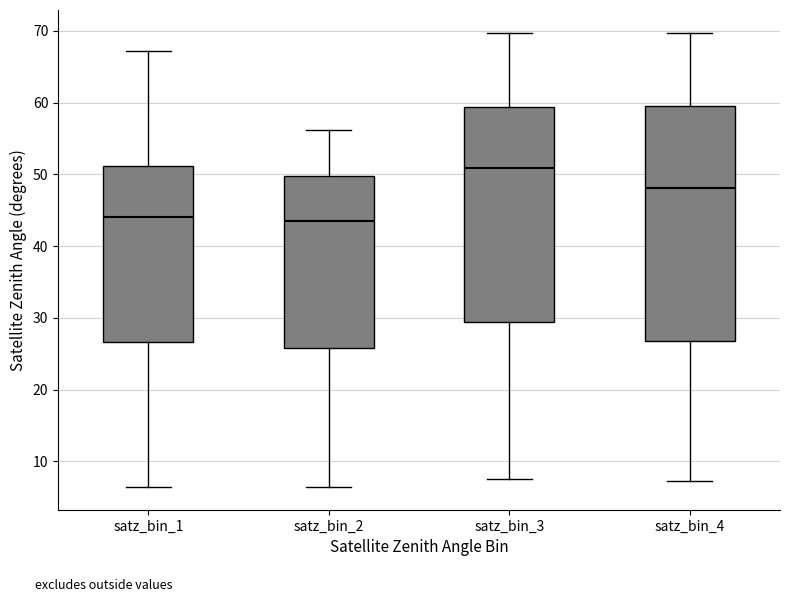

Reading left to right, transcribe this box plot: for each box, give where its median line is, the range the box spans, and where its two whiskers end, as read against the y-axis. The values are not printed on the chart, so give them approximately, as read against the axis.

satz_bin_1: median 44, box 27 to 51, whiskers 6 to 67
satz_bin_2: median 43, box 26 to 50, whiskers 6 to 56
satz_bin_3: median 51, box 29 to 59, whiskers 8 to 70
satz_bin_4: median 48, box 27 to 60, whiskers 7 to 70